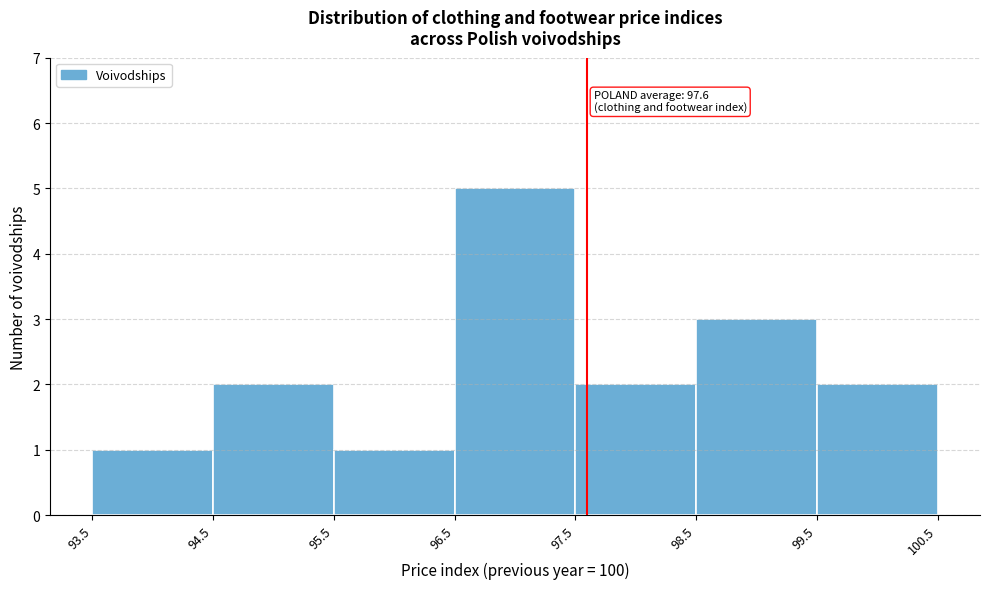

Over which range of the x-axis is the bar tallest?

96.5 to 97.5